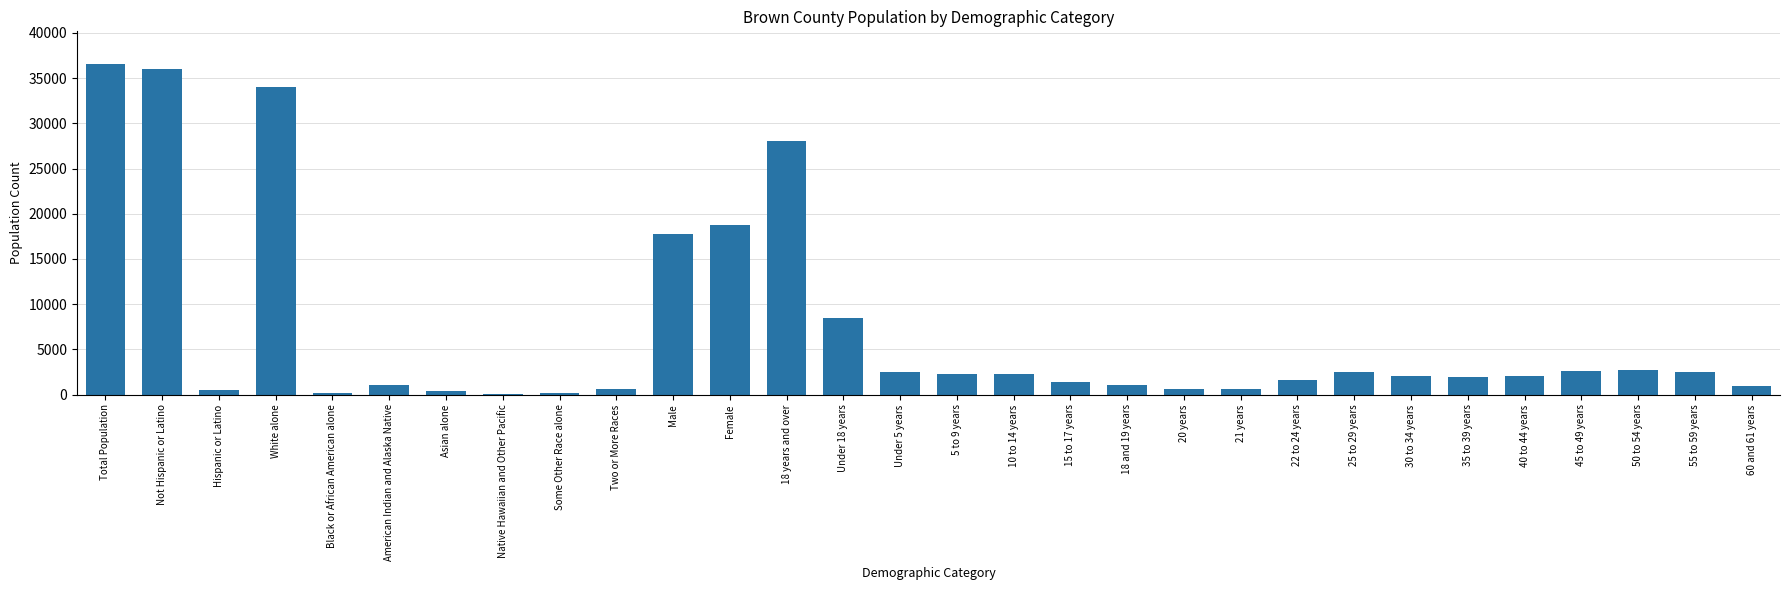

Which has a higher value, Total Population or Two or More Races?

Total Population